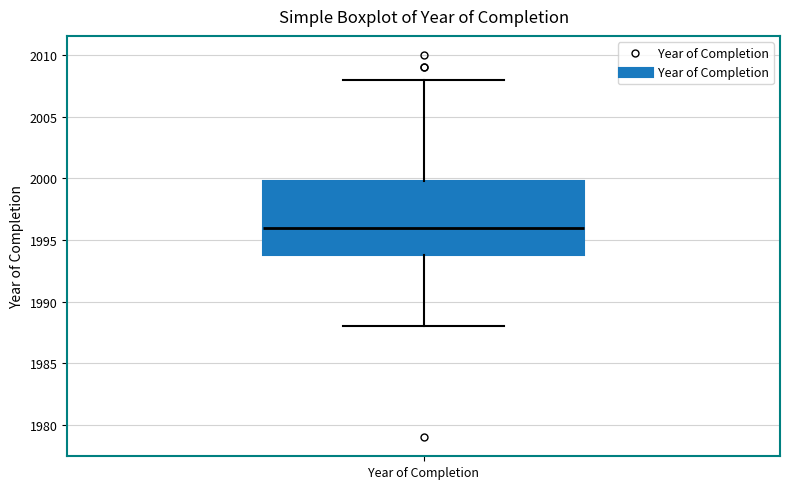

Read this box plot against the y-axis: the position of the median line, the range covered by the box, and the ends of both whiskers. The values are not printed on the chart, so give them approximately, as read against the axis.

median 1996, box 1994 to 2000, whiskers 1988 to 2008